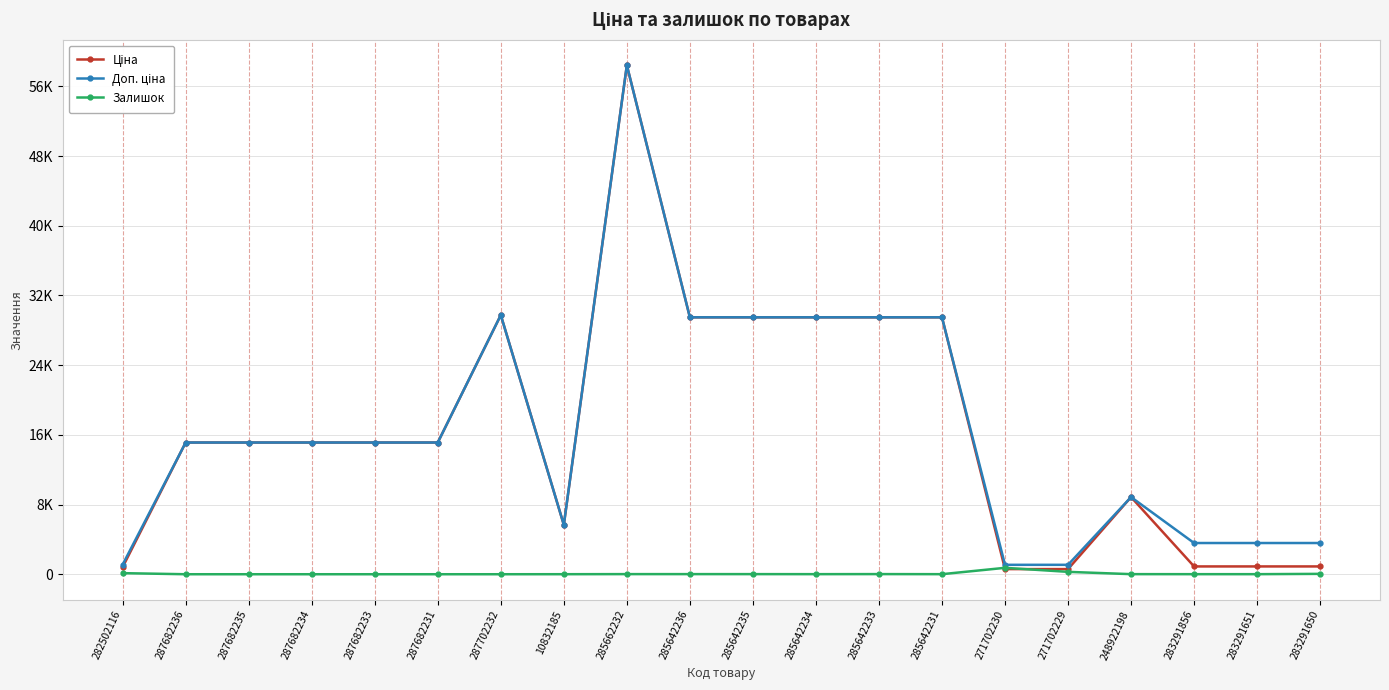

Does the chart have visible grid lines?

Yes